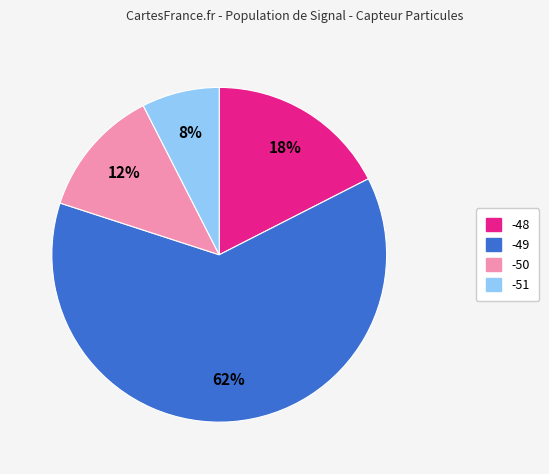

To the nearest percent, what percentage of the pie is -51?

8%